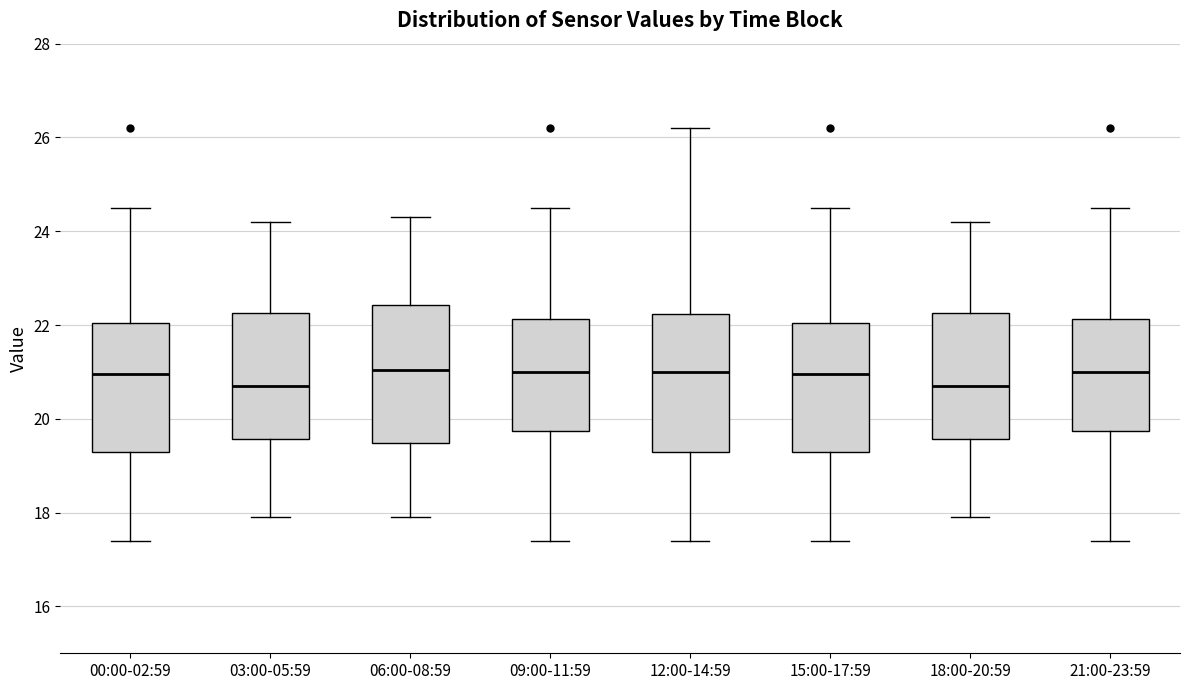

Where does the upper whisker of the box for 18:00-20:59 end on the y-axis? The values are not printed on the chart, so give them approximately, as read against the axis.

24.2